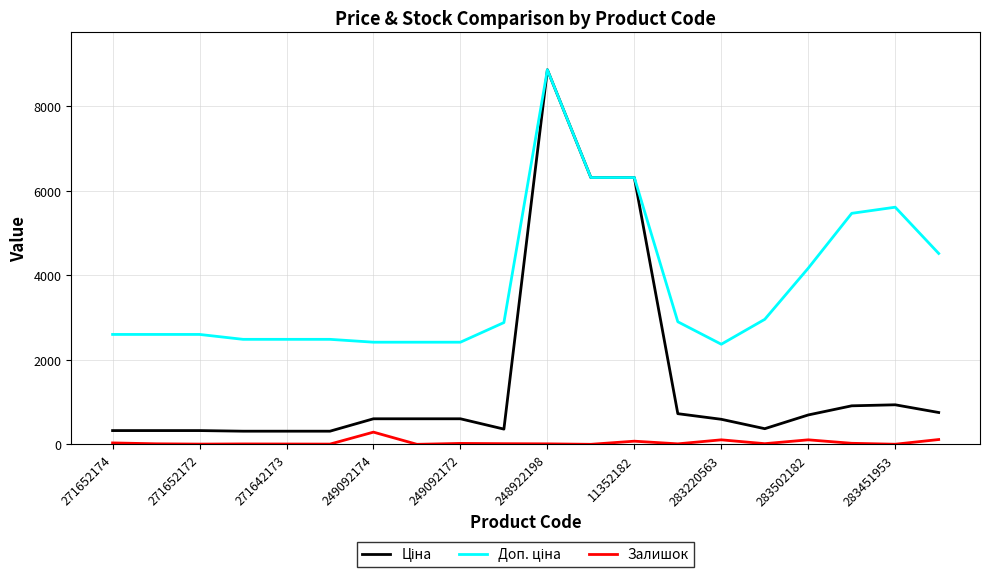

At which category is the sum across all series the highest?

248922198